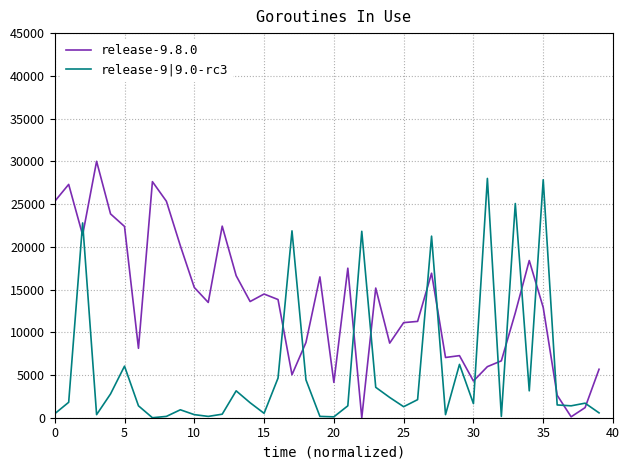

What is the maximum value for release-9|9.0-rc3?

28000.0